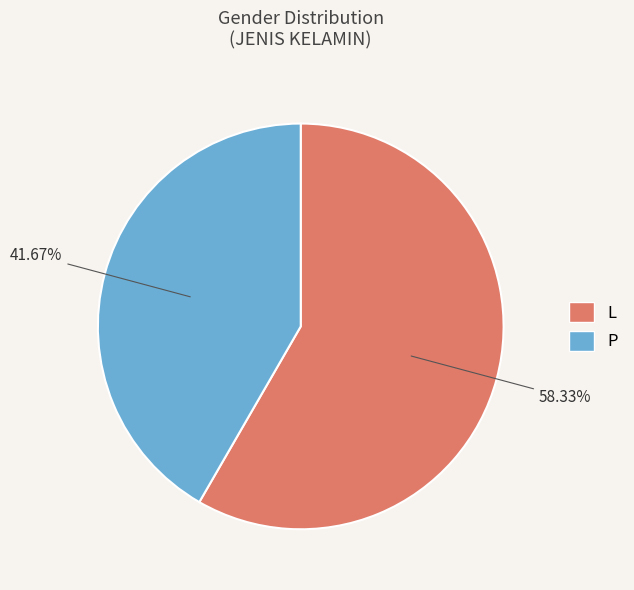

Which slice is the largest?

L